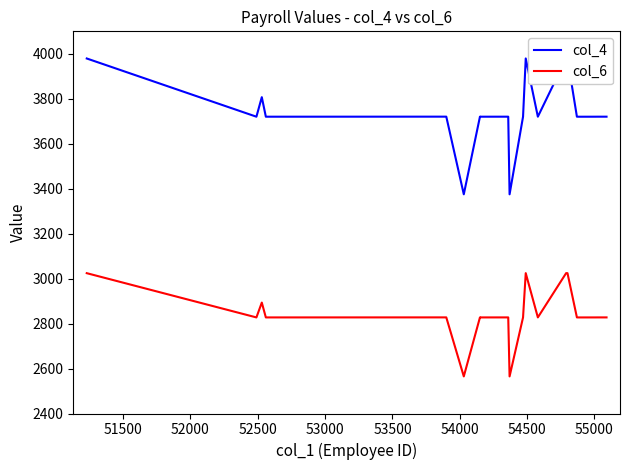

Reading right to left, transcribe all the data shown in this chart.

col_4: 3720.4	3720.4	3720.2	3720.2	3720.4	3979.4	3979.5	3720.4	3979.4	3720.4	3375.0	3720.4	3720.2	3720.4	3375.0	3720.5	3720.2	3807.1	3720.2	3979.2
col_6: 2827.5	2827.5	2827.4	2827.3	2827.5	3024.3	3024.4	2827.5	3024.3	2827.5	2565.0	2827.5	2827.4	2827.5	2565.0	2827.6	2827.4	2893.4	2827.4	3024.2